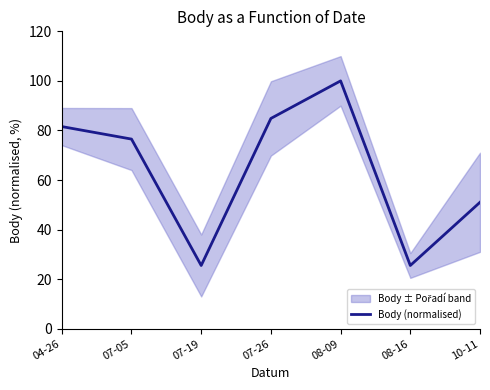

List the labels in order of value, smallest first.

07-19, 08-16, 10-11, 07-05, 04-26, 07-26, 08-09